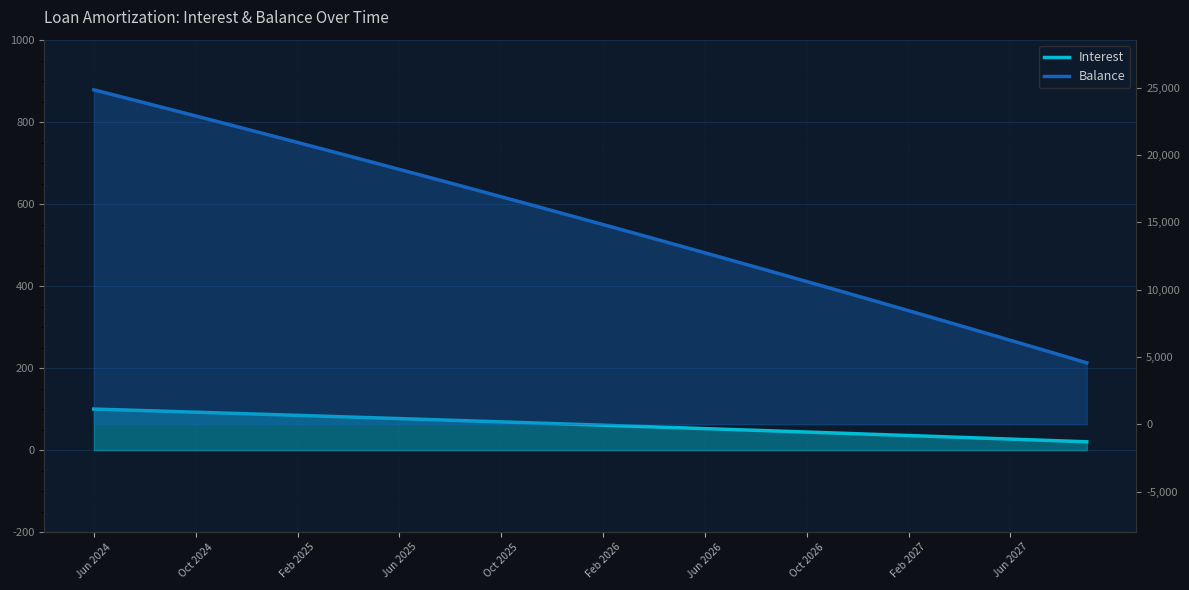

Rank the categories by Interest value from highest to lowest.

Jun 2024, Oct 2024, Feb 2025, Jun 2025, Oct 2025, Feb 2026, Jun 2026, Oct 2026, Feb 2027, Jun 2027, 10, 11, 12, 13, 14, 15, 16, 17, 18, 19, 20, 21, 22, 23, 24, 25, 26, 27, 28, 29, 30, 31, 32, 33, 34, 35, 36, 37, 38, 39